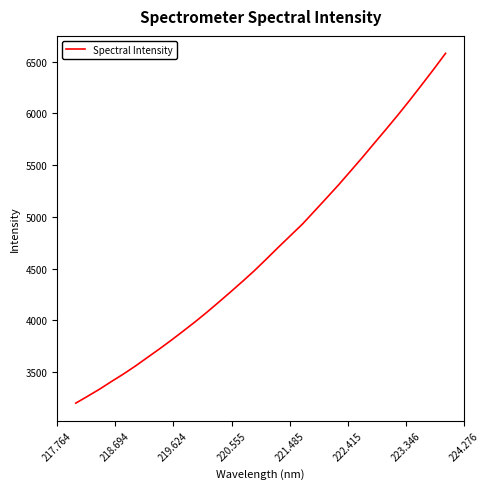

Reading left to right, what are all the values shown in this chart?

3198.7	3265.5	3334.3	3408.5	3480.6	3557.7	3640.1	3722.1	3806.9	3895.2	3985.0	4079.0	4177.1	4276.8	4378.6	4483.2	4595.0	4708.5	4819.5	4930.3	5054.7	5179.7	5305.7	5437.9	5571.2	5708.7	5845.2	5984.0	6127.6	6275.8	6425.7	6580.3